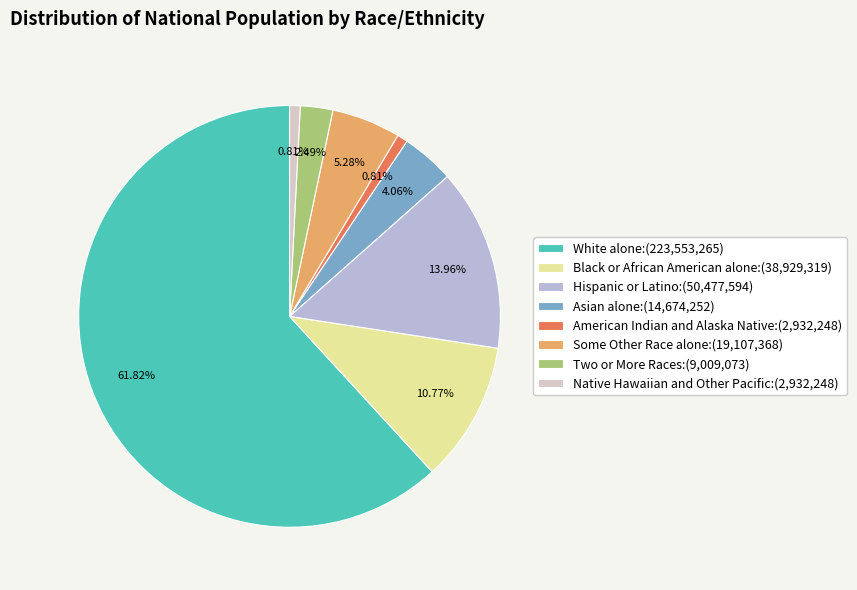

To the nearest percent, what portion does American Indian and Alaska Native represent?

1%